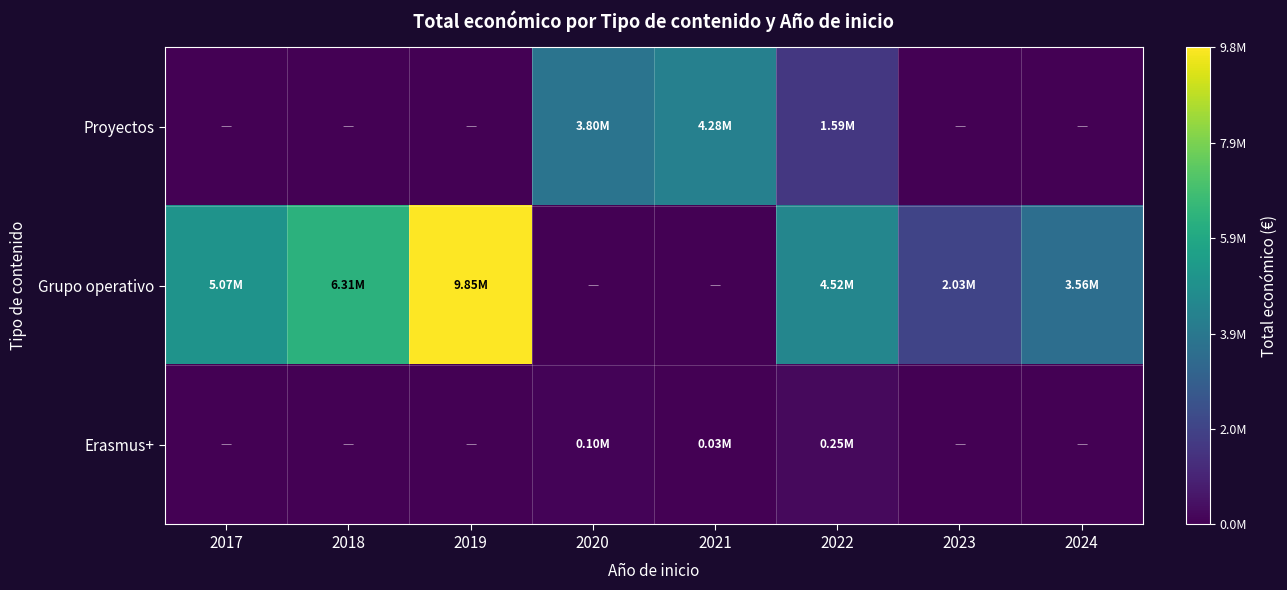

Between 2018 and 2024, which series saw the biggest shift?

Grupo operativo